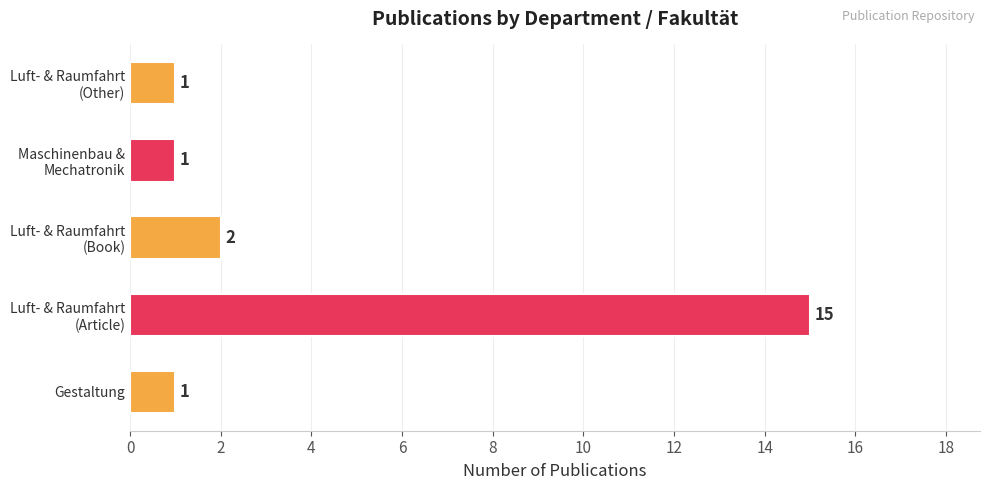

Reading bottom to top, list all the values displayed in this chart.

1	15	2	1	1